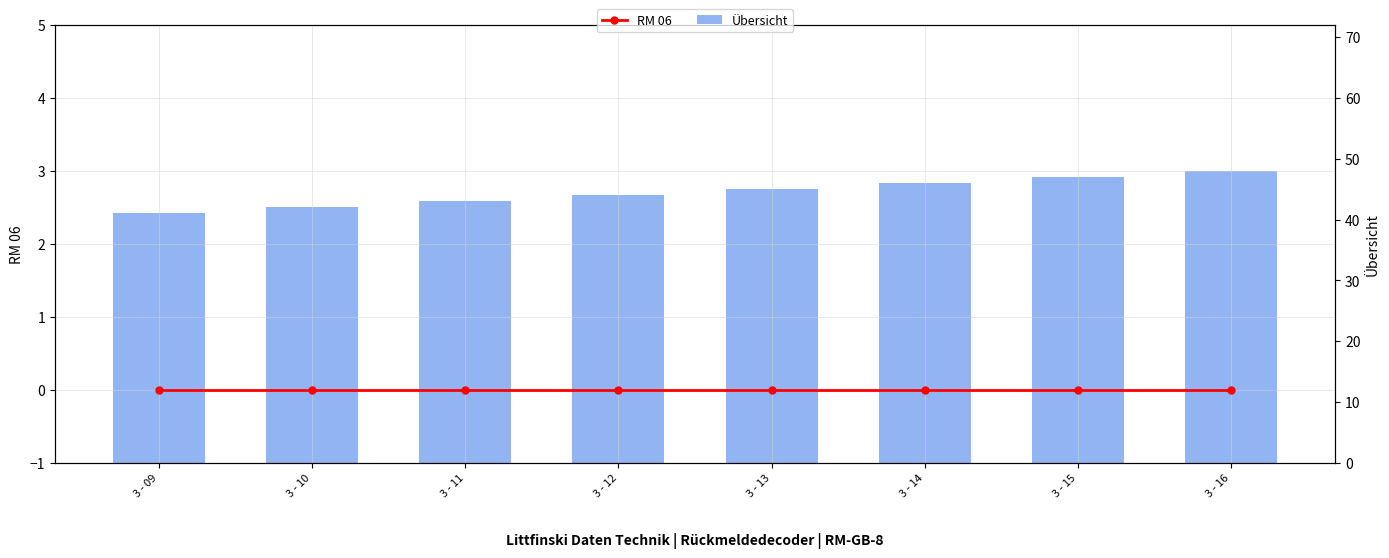

At which label is RM 06 closest to 0?

3 - 09